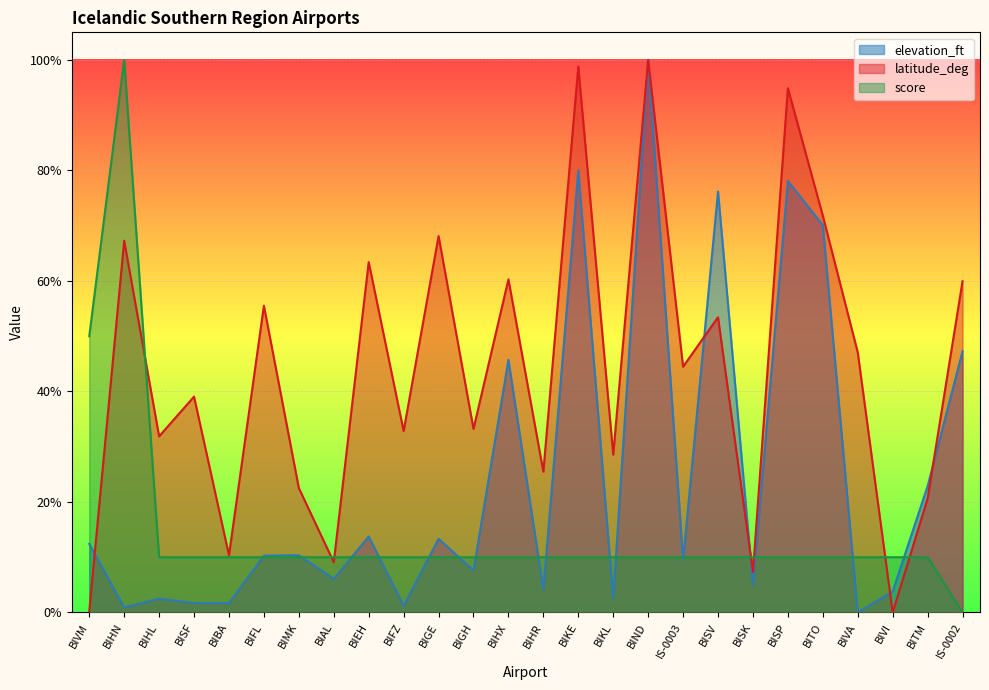

List the series in order of their overall mean, lowest first.

score, elevation_ft, latitude_deg